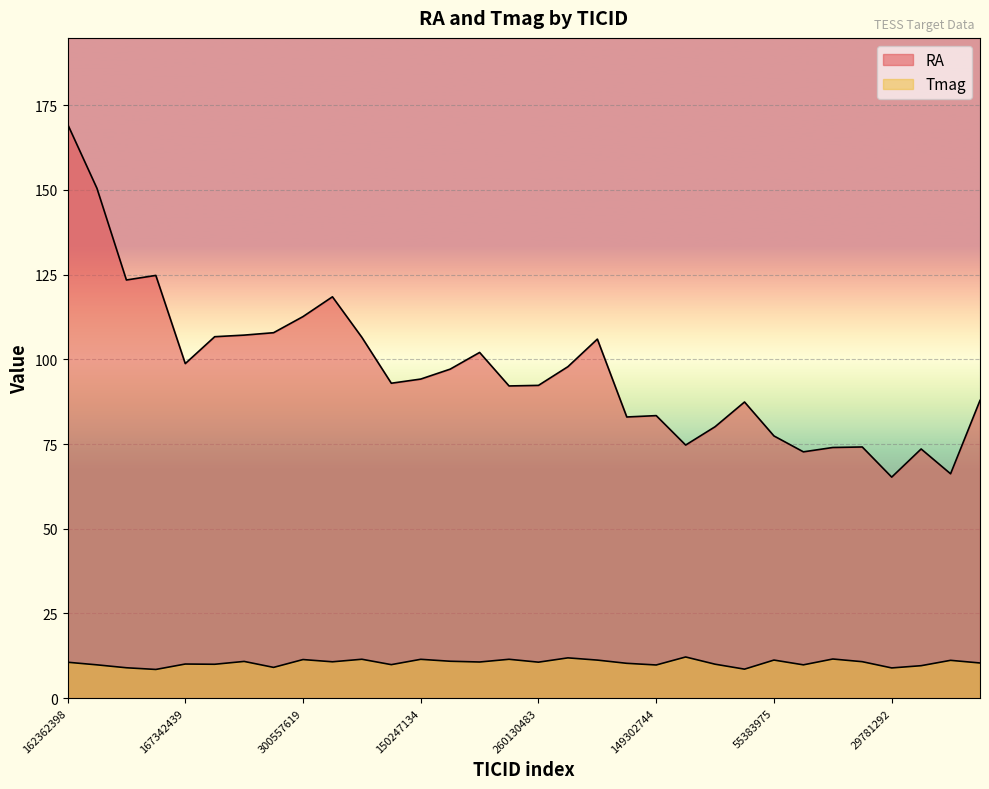

True or false: Tmag and RA cross at least once.

False